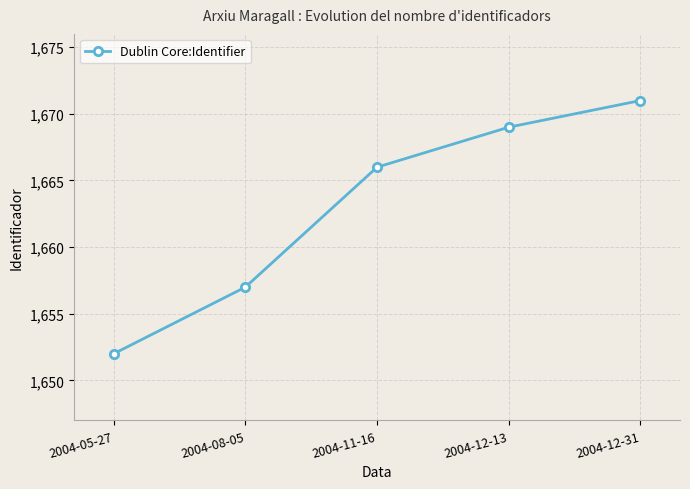

Rank the categories by value from lowest to highest.

2004-05-27, 2004-08-05, 2004-11-16, 2004-12-13, 2004-12-31